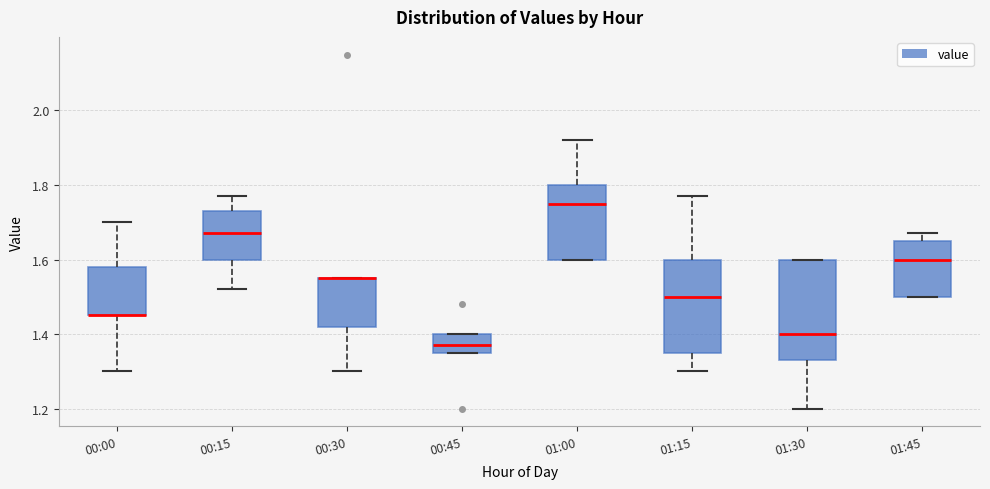

Which box is the tallest, from its lower edge to its upper edge?

01:30